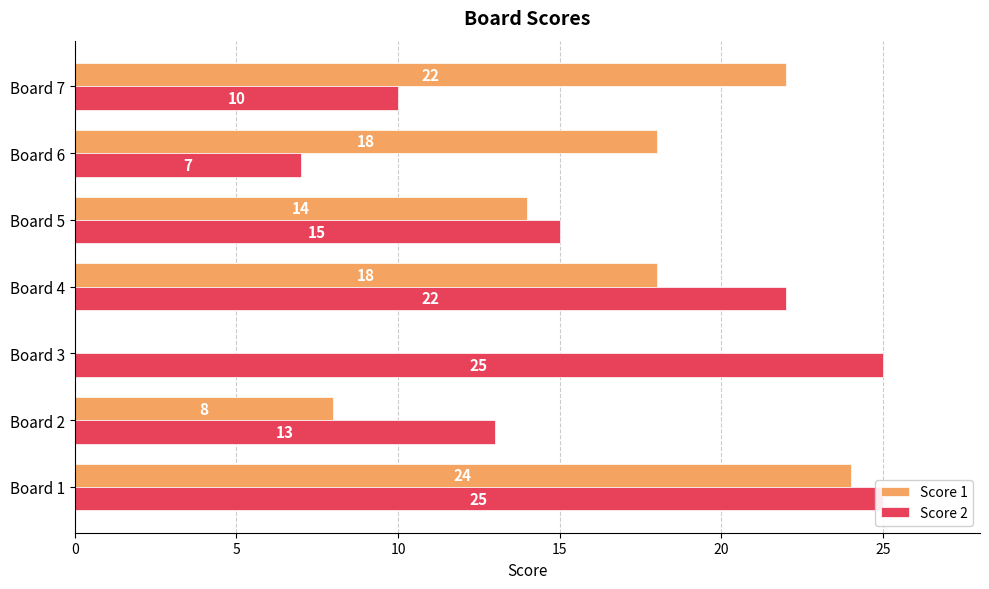

What is the spread (max minus min) of values at Board 6?

11